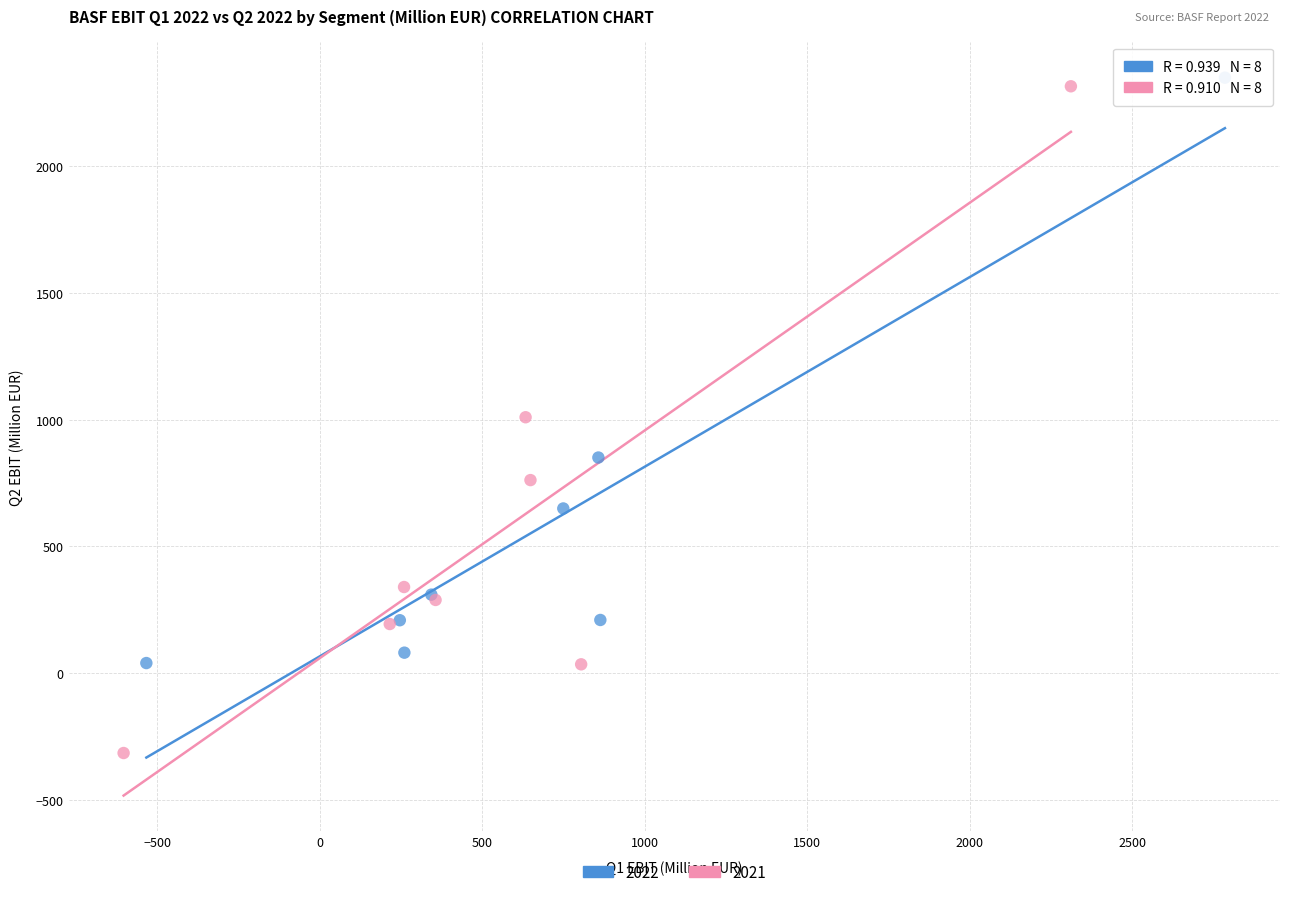

Which series contains the lowest Y value?

2021